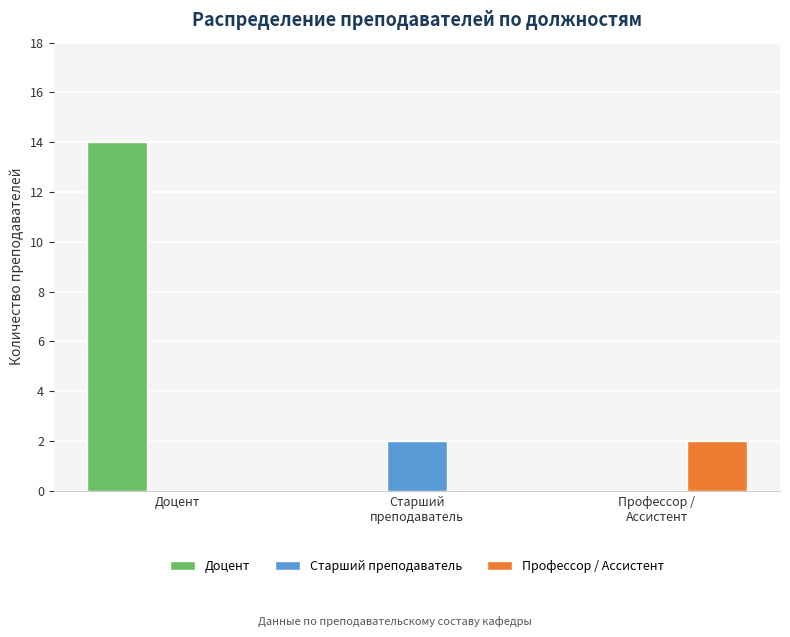

What is the sum of all Доцент values?

14